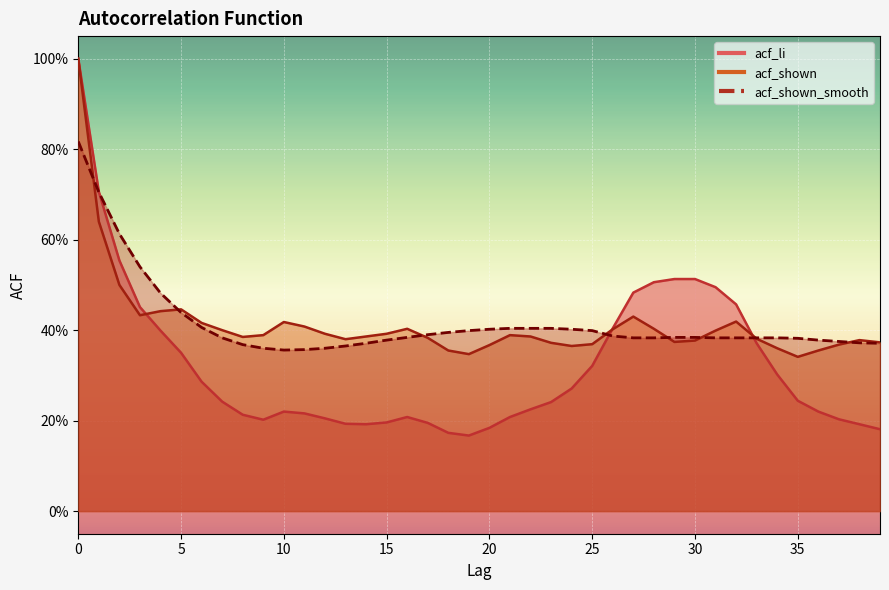

True or false: acf_shown_smooth has a value of 0.1 at 26.

False